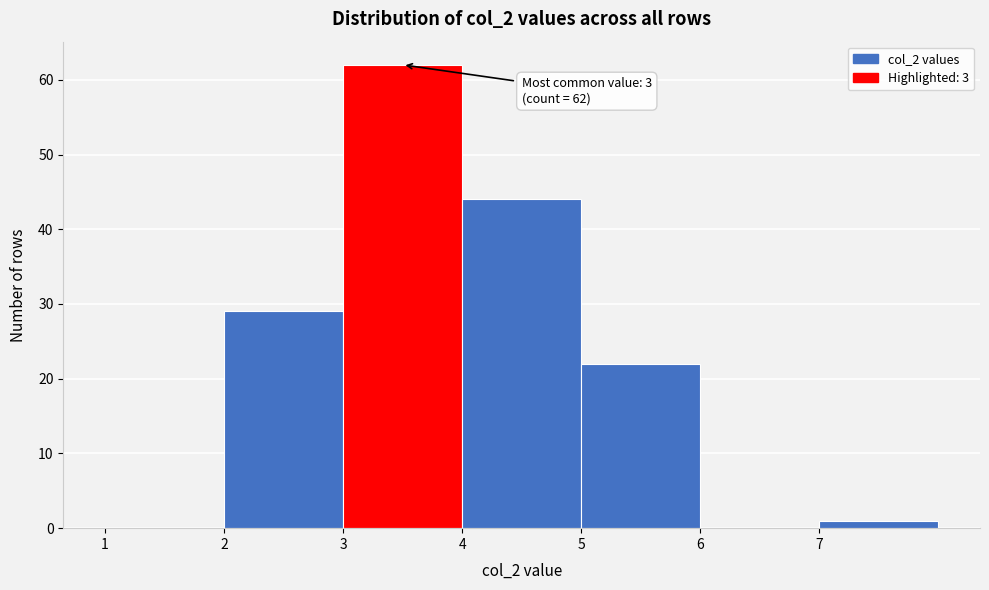

Which range on the x-axis has the tallest bar?

3 to 4